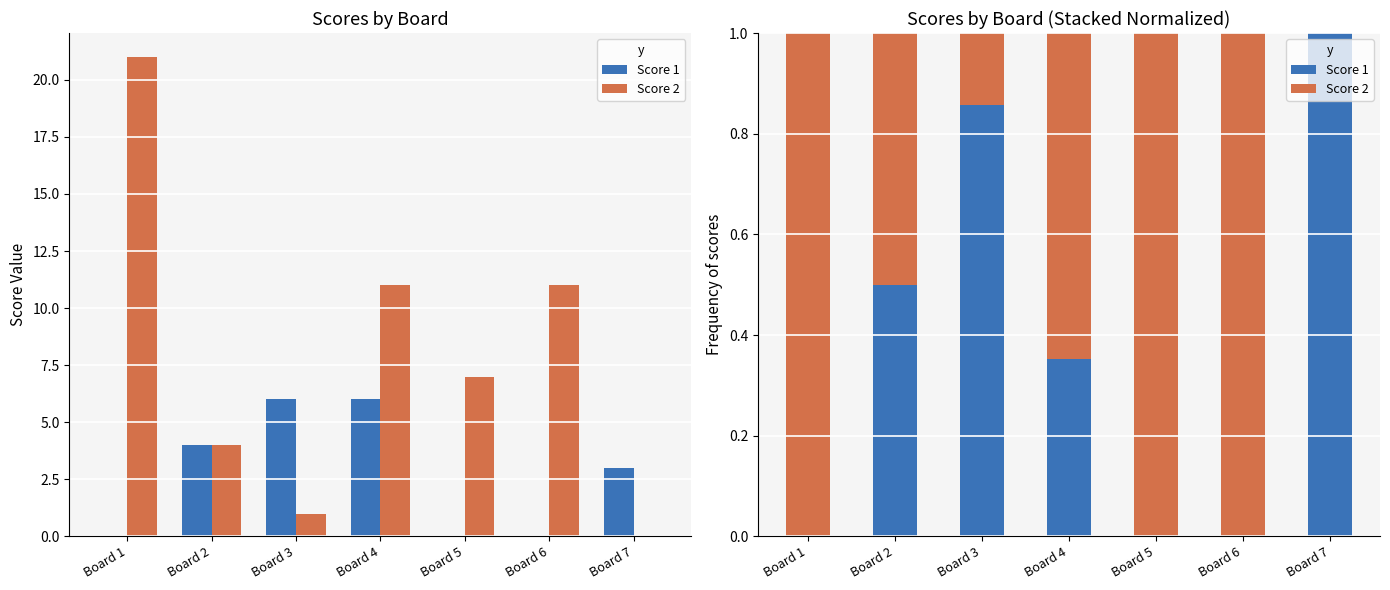

Reading right to left, what are all the values shown in this chart?

Score 1: Board 7=1.0	Board 6=0.0	Board 5=0.0	Board 4=0.4	Board 3=0.9	Board 2=0.5	Board 1=0.0
Score 2: Board 7=0.0	Board 6=1.0	Board 5=1.0	Board 4=0.6	Board 3=0.1	Board 2=0.5	Board 1=1.0